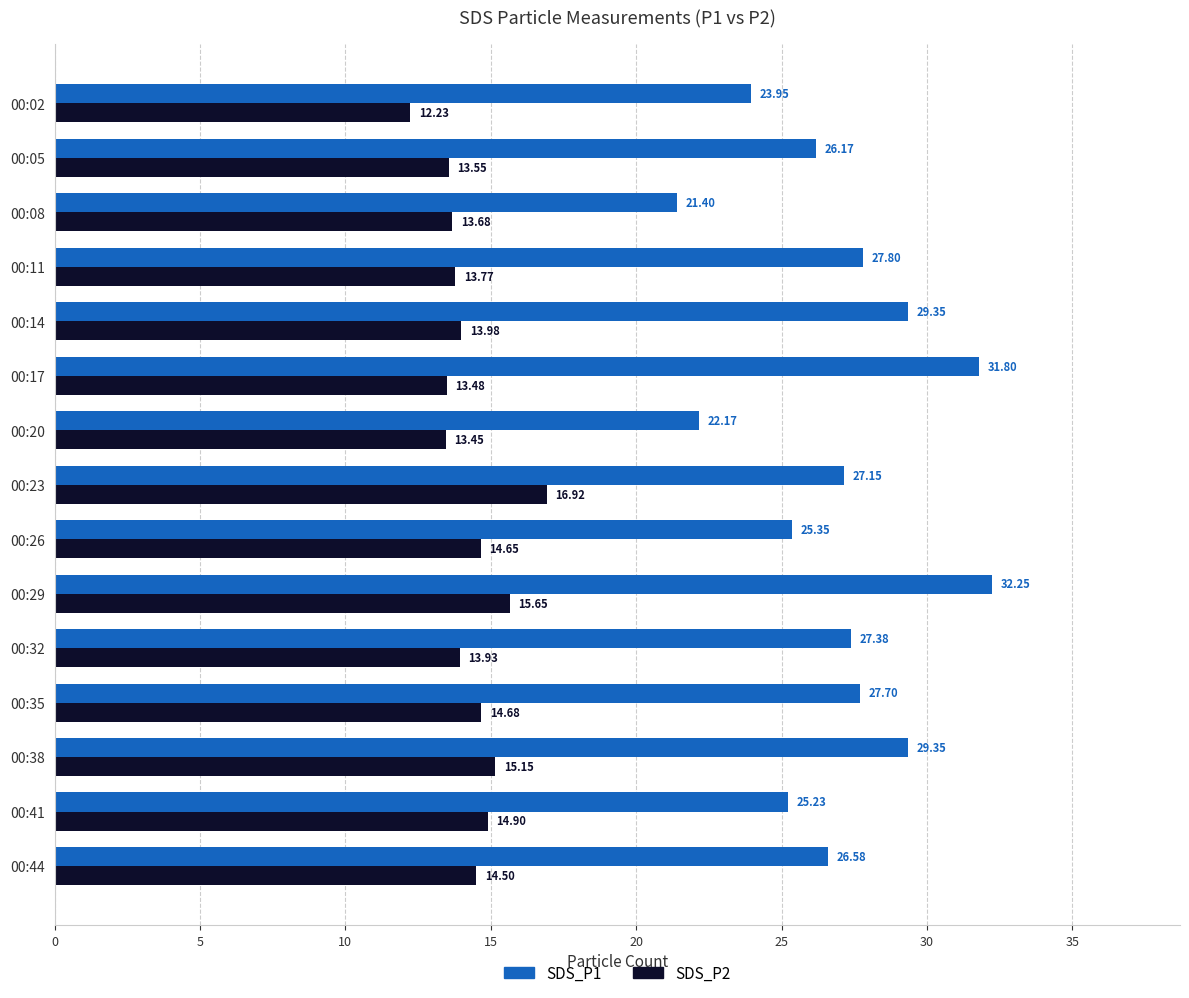

What is the total value across all series at 00:23?

44.1